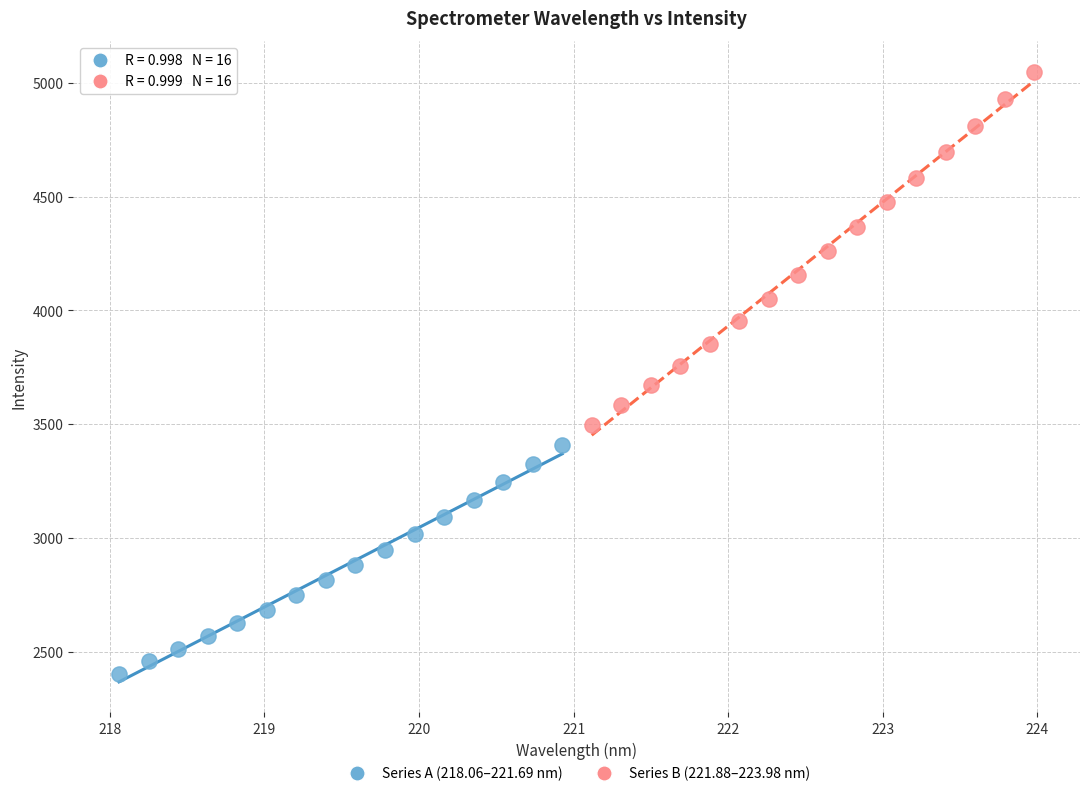

Which series reaches the minimum Y coordinate?

Series A (218.06–221.69 nm)